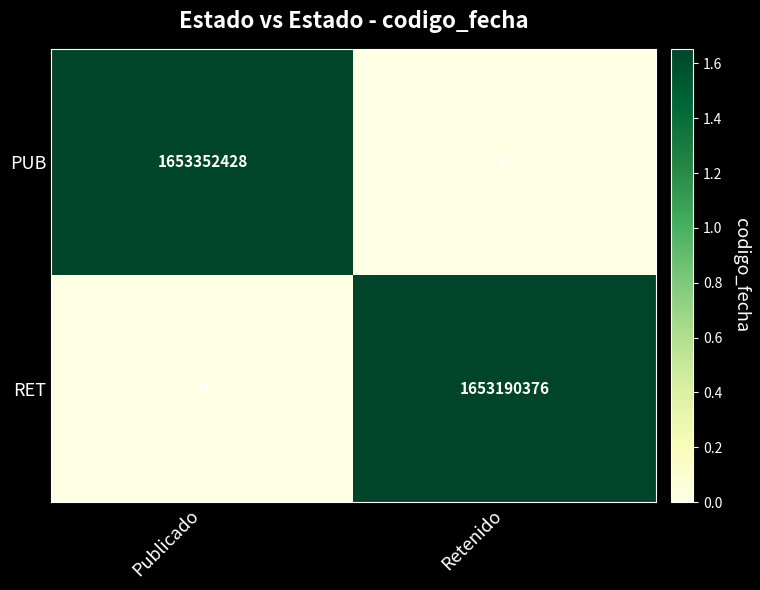

Which series changed the most between Publicado and Retenido?

PUB